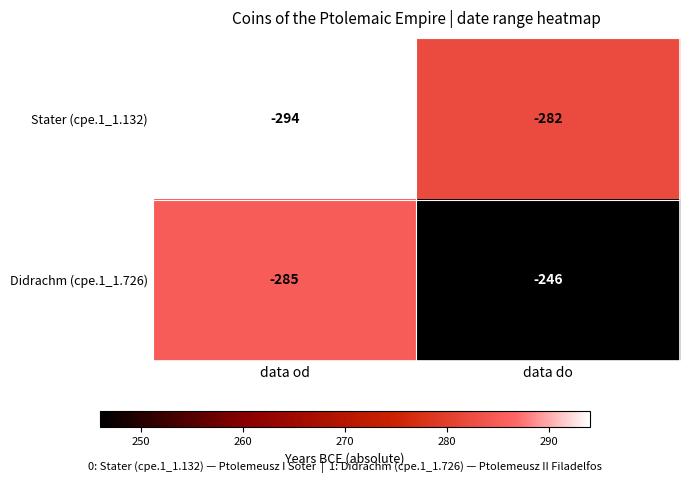

True or false: Didrachm (cpe.1_1.726) has a value of -285 at data od.

True